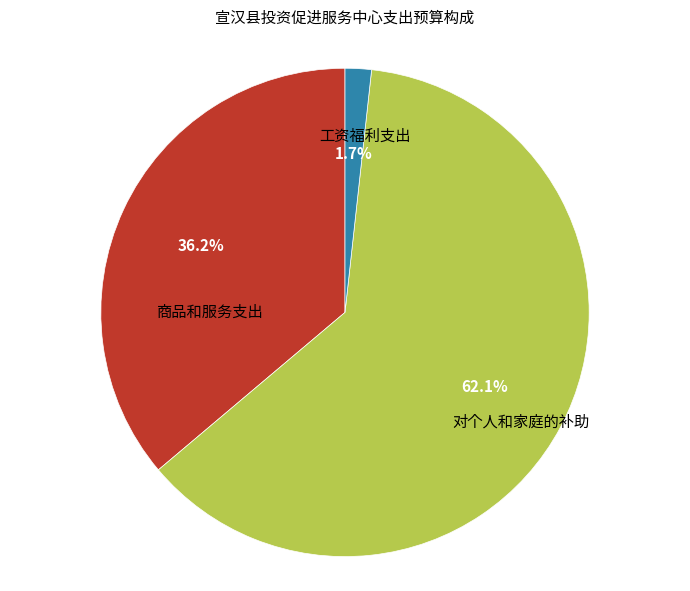

Is there a majority slice in this chart?

Yes